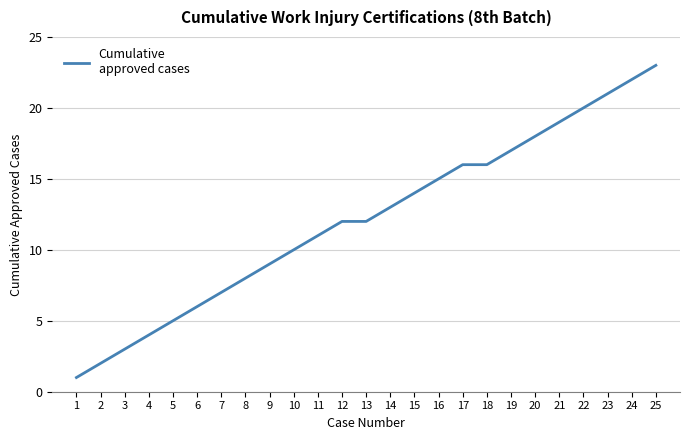

Read the value at 24, to the nearest 5.

20